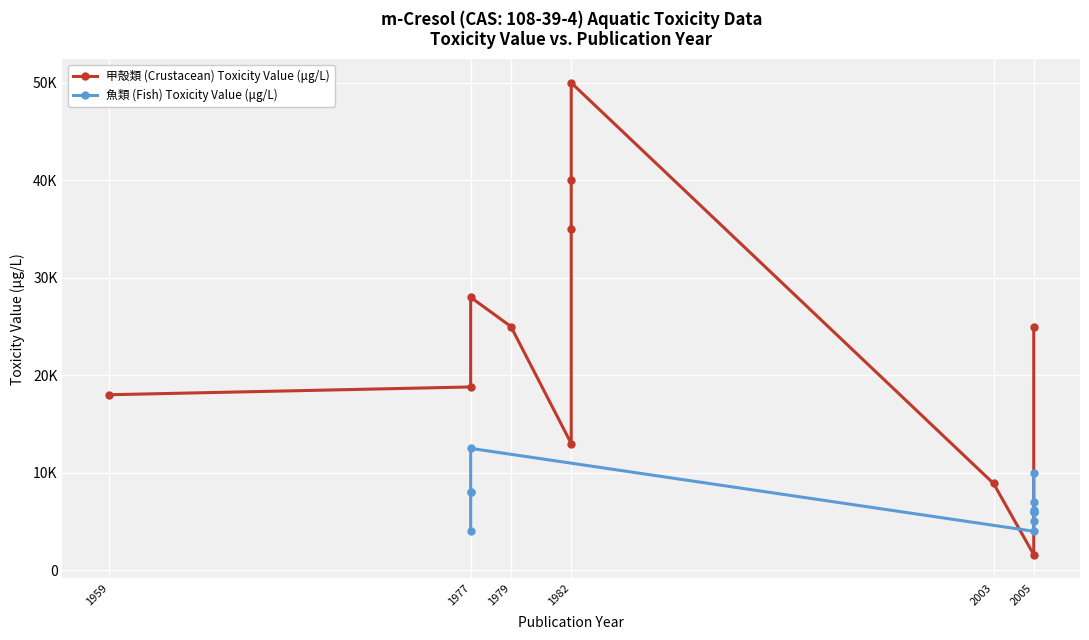

After their last crossing, which series has the higher values: 甲殻類 (Crustacean) Toxicity Value (μg/L) or 魚類 (Fish) Toxicity Value (μg/L)?

甲殻類 (Crustacean) Toxicity Value (μg/L)